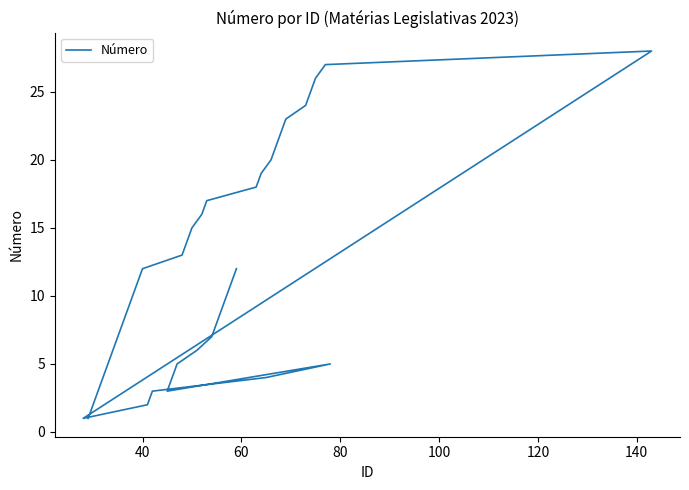

How many points are lower than both their immediate neighbors (excluding endpoints)?

2